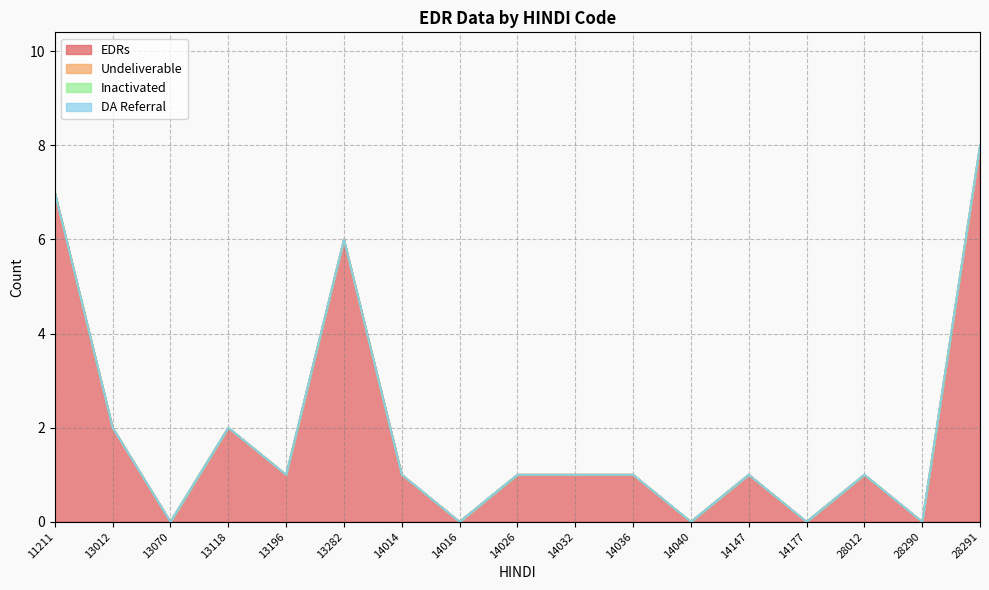

Between 13282 and 28290, which series saw the biggest shift?

EDRs